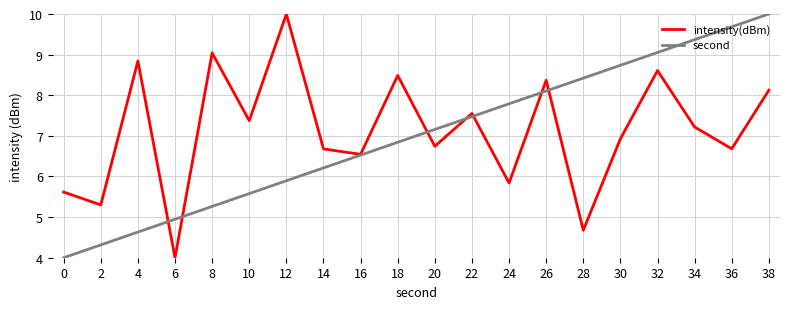

What is the sum of all intensity(dBm) values?

142.6